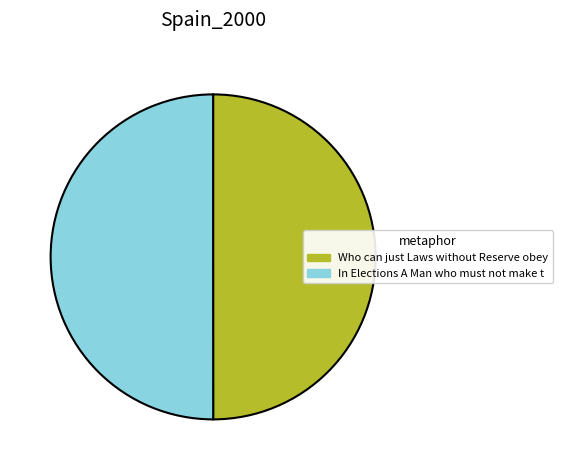

What is the ratio of the value at Who can just Laws without Reserve obey to the value at In Elections A Man who must not make t?

1.0